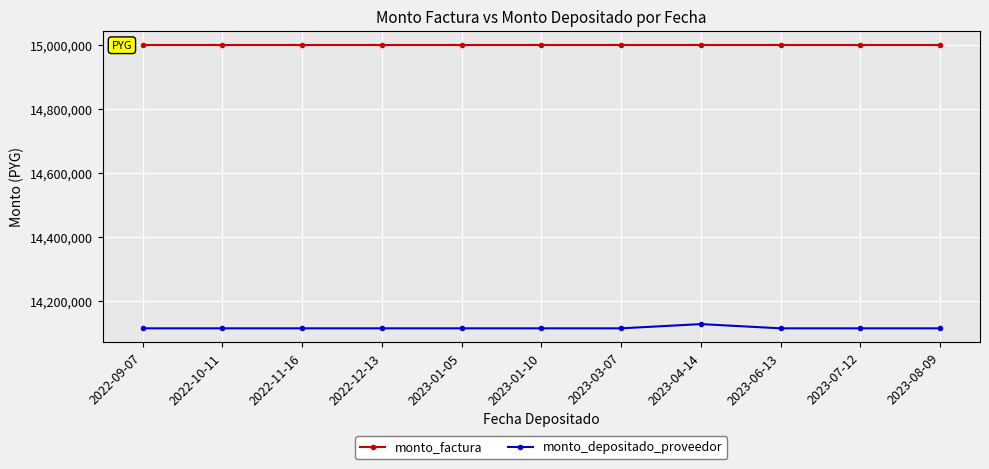

What are all the series names shown in the legend?

monto_factura, monto_depositado_proveedor